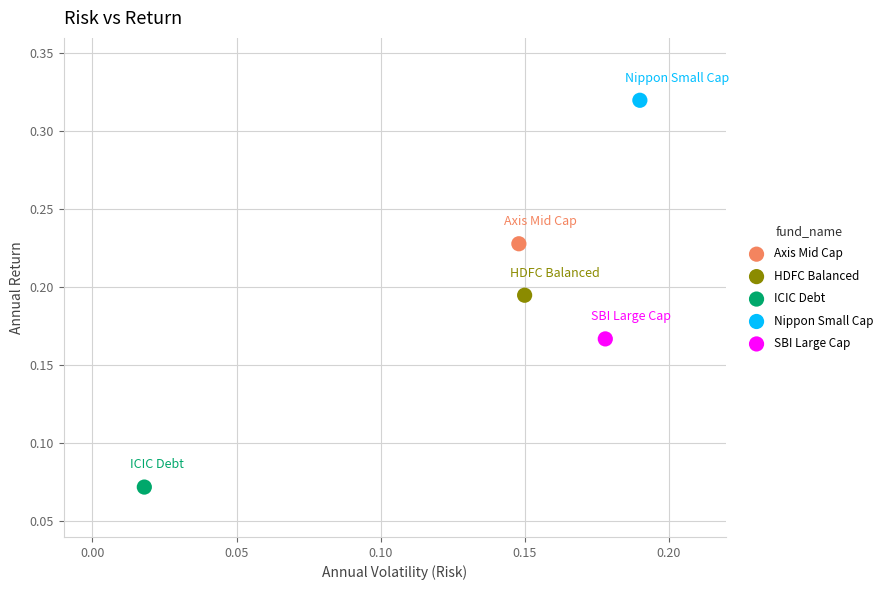

What are all the series names shown in the legend?

Axis Mid Cap, HDFC Balanced, ICIC Debt, Nippon Small Cap, SBI Large Cap